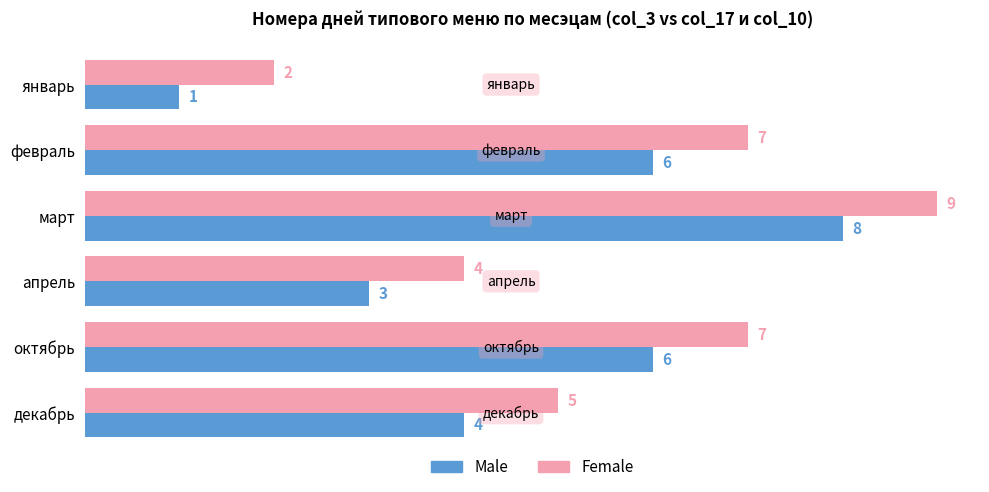

How many Male values are between 3 and 6?

4